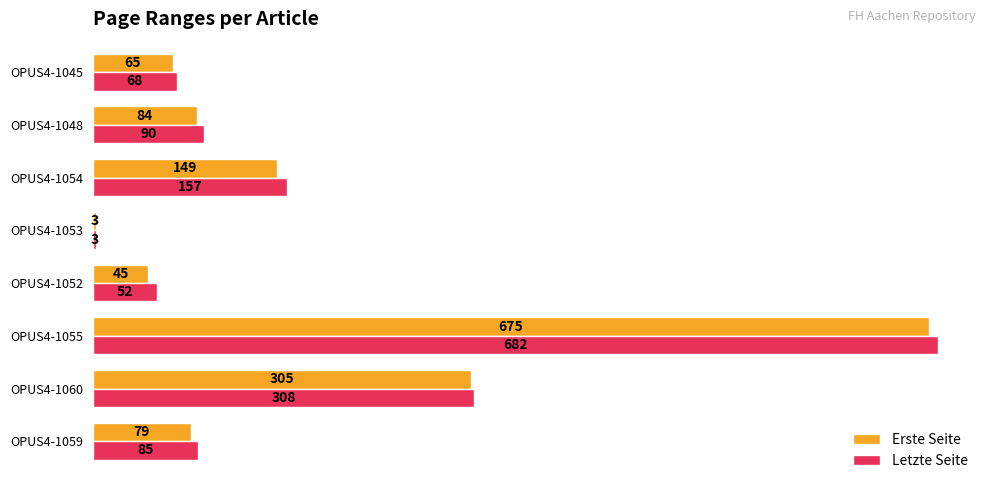

What is the highest value of the Erste Seite series?

675